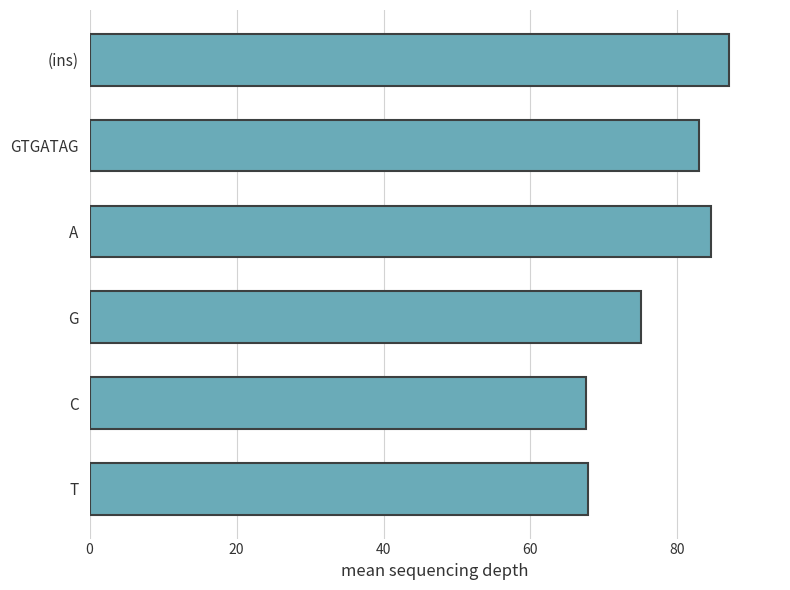

True or false: the data shows 67.8 at T.

True